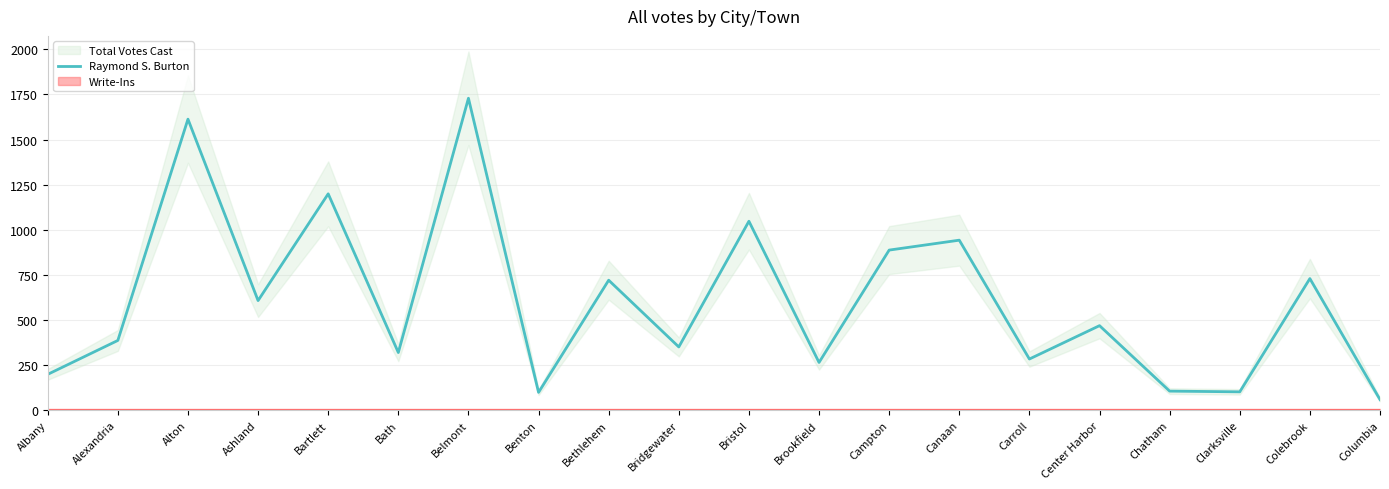

What is the ratio of the value at Alexandria to the value at Center Harbor?

0.8